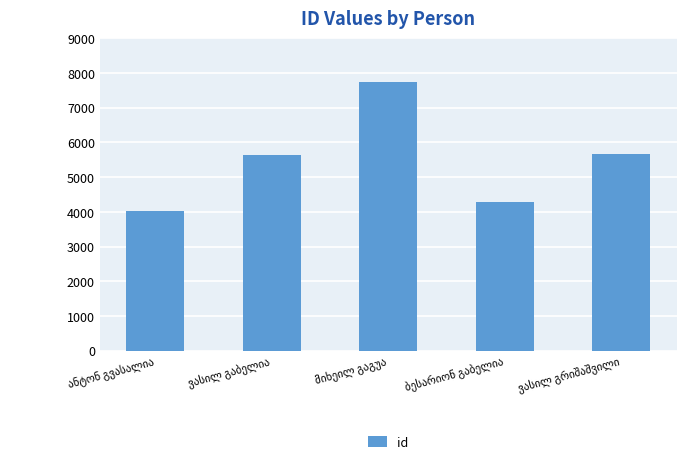

What is the smallest value displayed?

4039